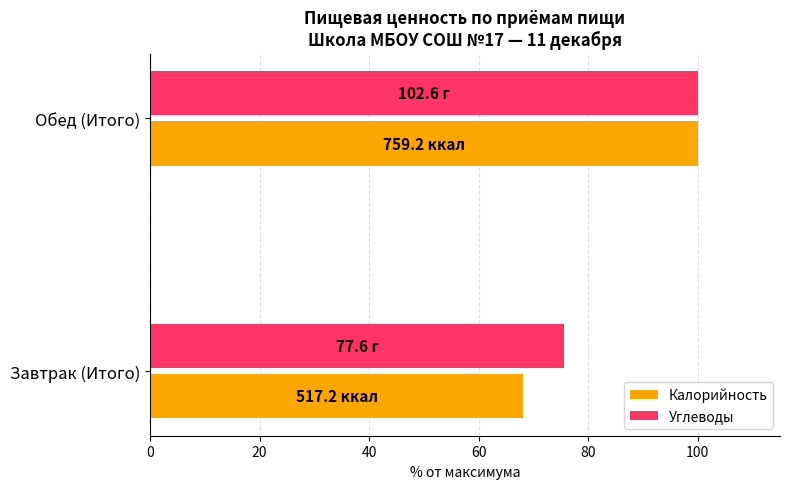

Rank the series by their average value, from highest to lowest.

Углеводы, Калорийность